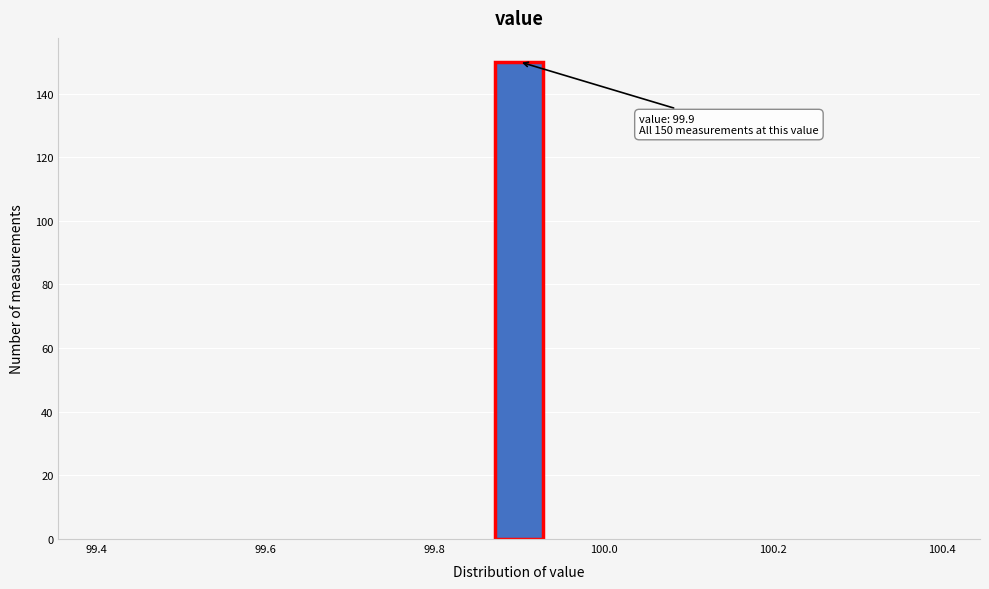

Read against the x-axis, roughly where is the centre of the tallest bar?

99.90